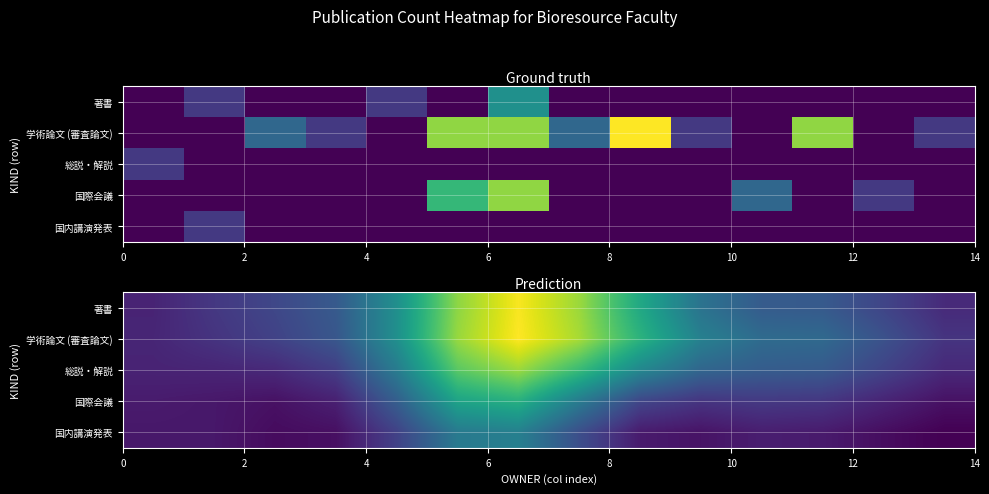

How many 国際会議 values are between 0 and 1?

12